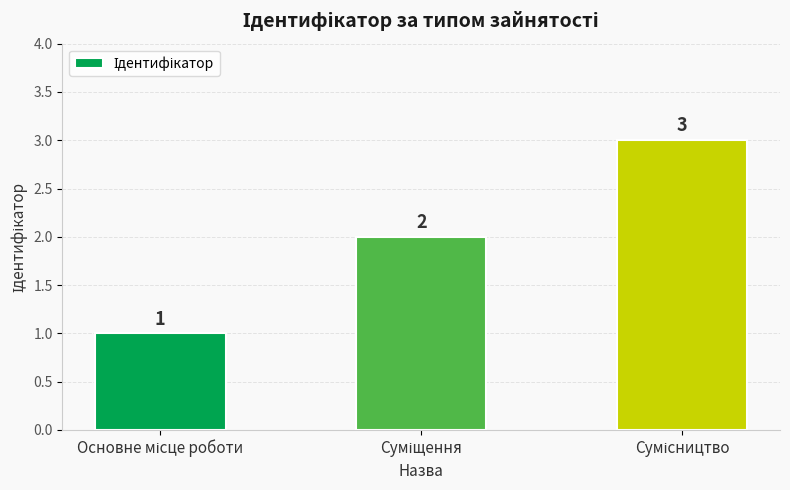

What is the sum of all values?

6